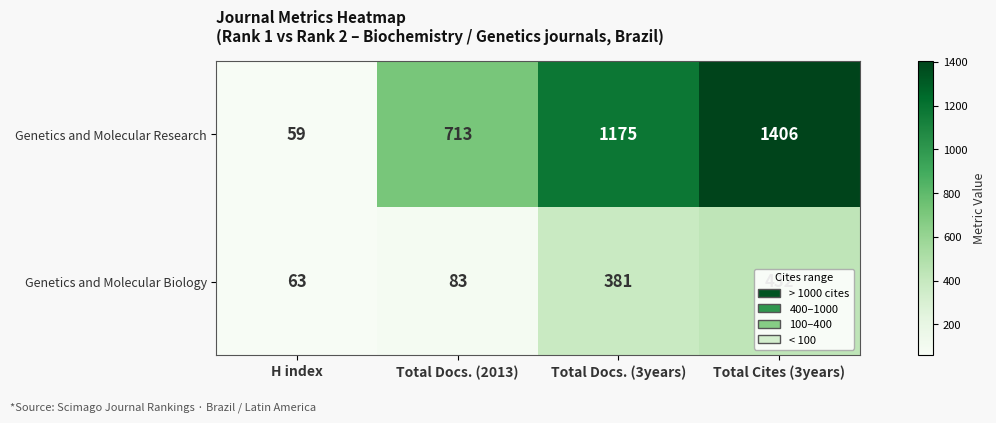

List the series in order of their peak value, highest first.

Genetics and Molecular Research, Genetics and Molecular Biology